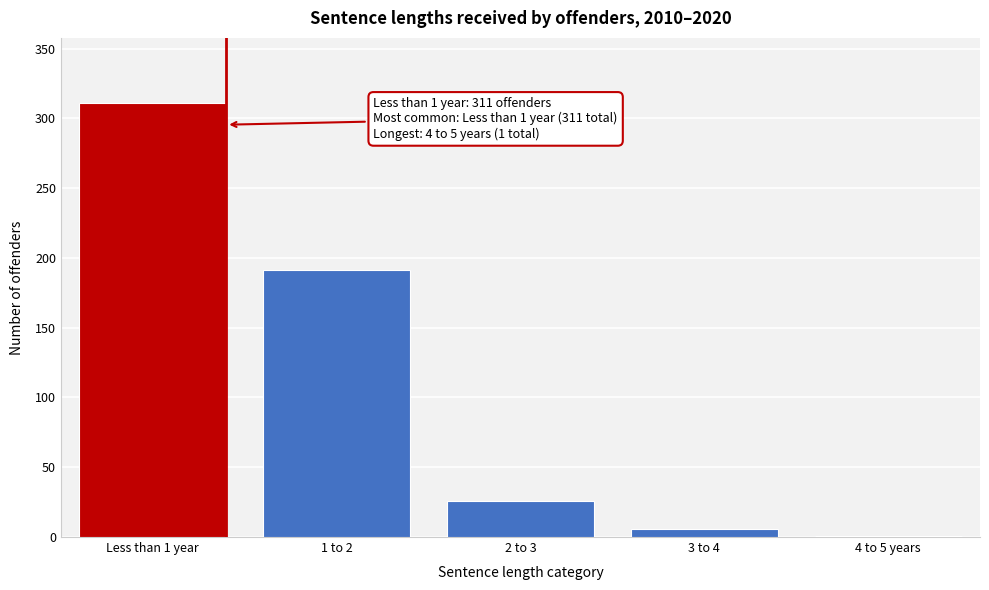

Reading left to right, extract all data points from this chart.

Less than 1 year=311	1 to 2=191	2 to 3=26	3 to 4=6	4 to 5 years=1